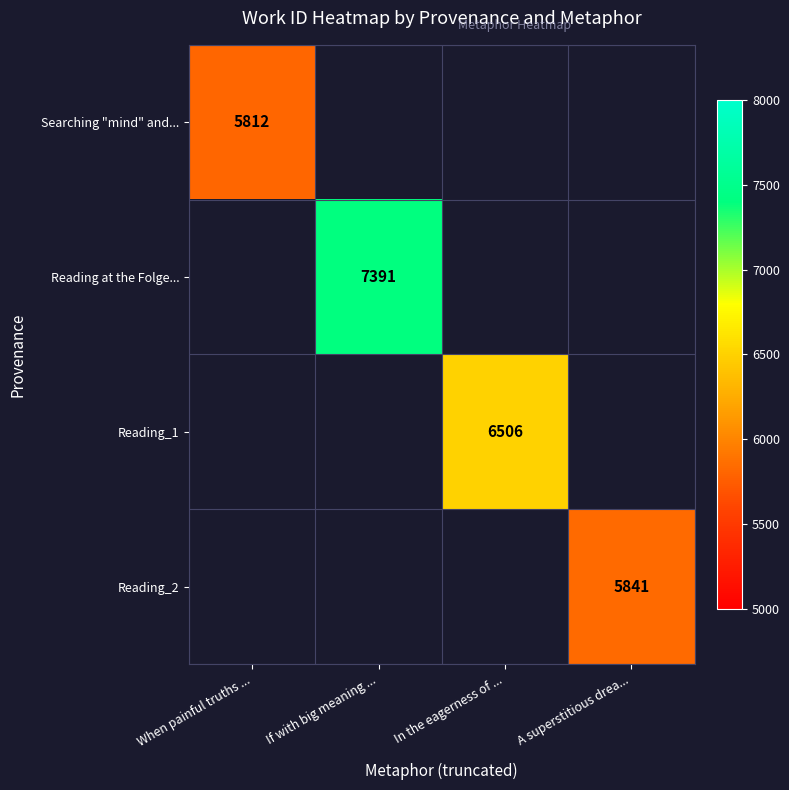

The value of Searching "mind" and... at When painful truths ... is 2755. True or false?

False